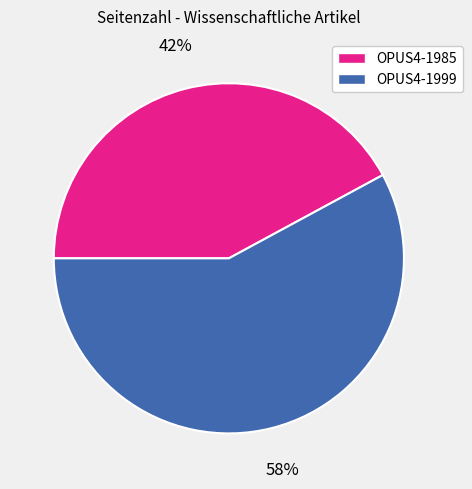

To the nearest percent, what percentage of the pie is OPUS4-1999?

58%